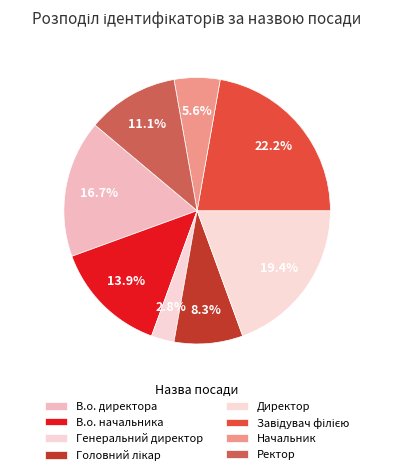

How many segments does this pie chart have?

8